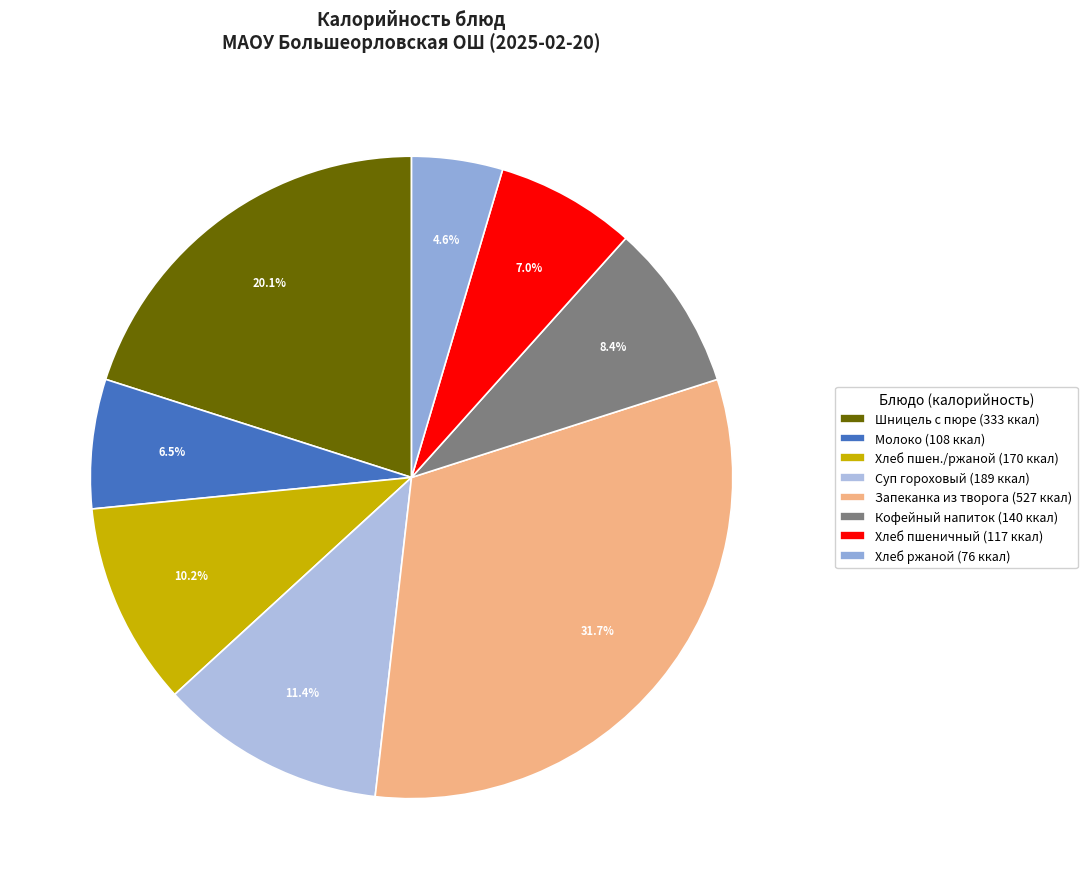

How many slices are in this pie chart?

8